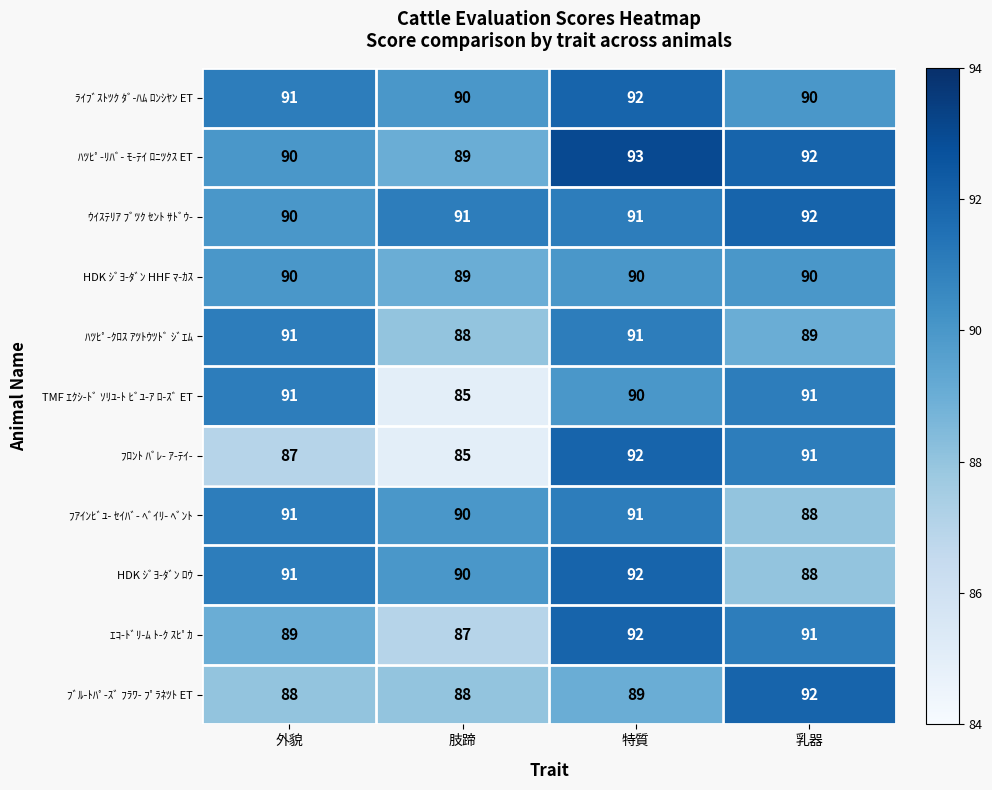

Which label corresponds to the largest value in the chart?

特質